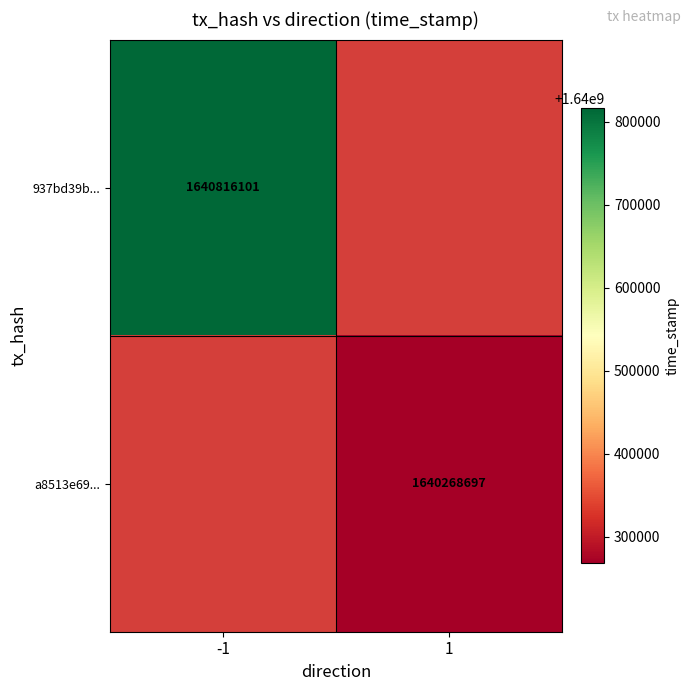

What is the smallest value displayed?

1640268697.0